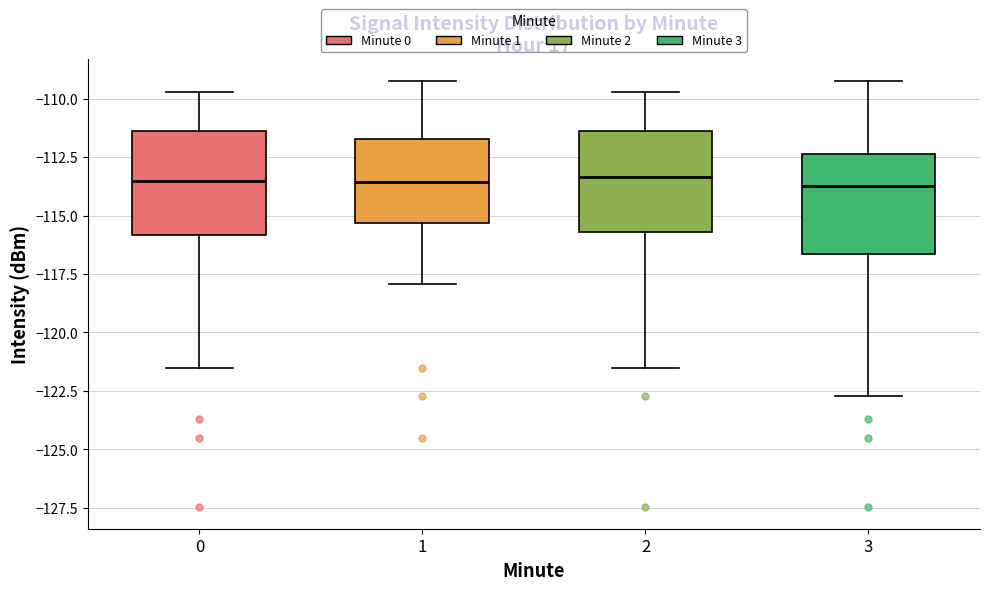

Reading left to right, transcribe this box plot: for each box, give where its median line is, the range the box spans, and where its two whiskers end, as read against the y-axis. The values are not printed on the chart, so give them approximately, as read against the axis.

0: median -113.5, box -116.0 to -111.5, whiskers -121.5 to -109.5
1: median -113.5, box -115.5 to -111.5, whiskers -118.0 to -109.0
2: median -113.5, box -115.5 to -111.5, whiskers -121.5 to -109.5
3: median -113.5, box -116.5 to -112.5, whiskers -122.5 to -109.0